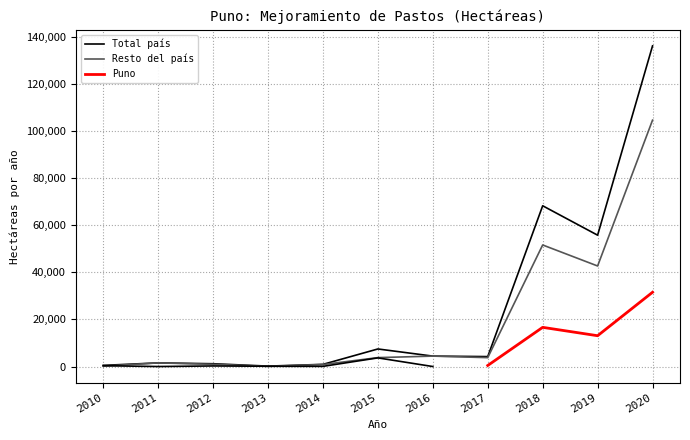

Which series changed the most between 2012 and 2017?

Total país